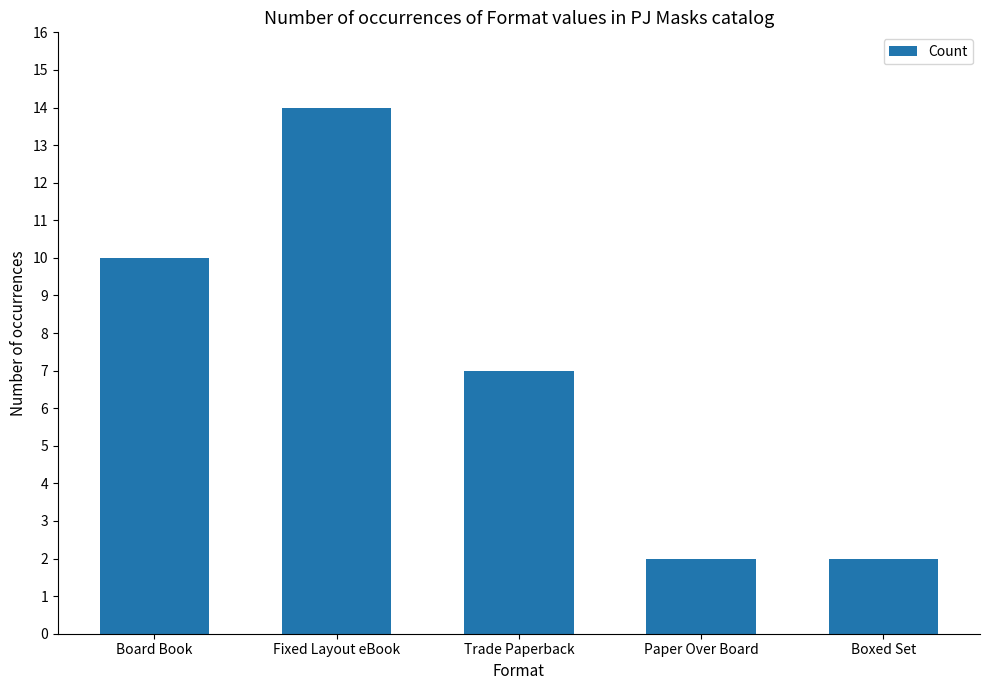

What is the smallest value displayed?

2